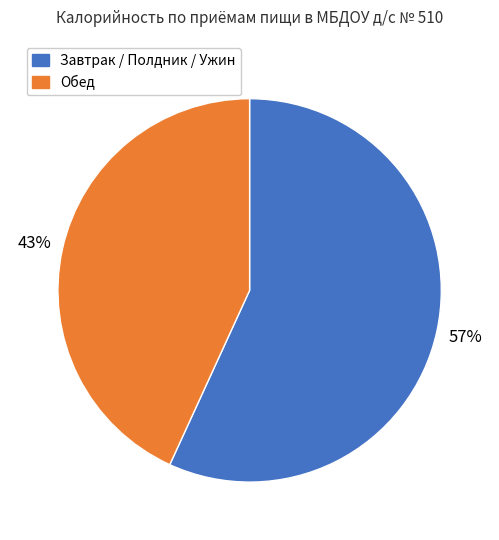

Which category has the biggest portion of the pie?

Завтрак / Полдник / Ужин